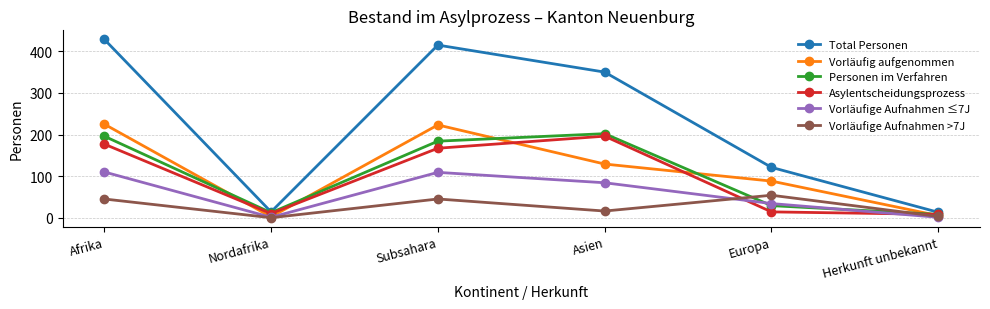

What is the difference between the highest and lowest values at Subsahara?

370